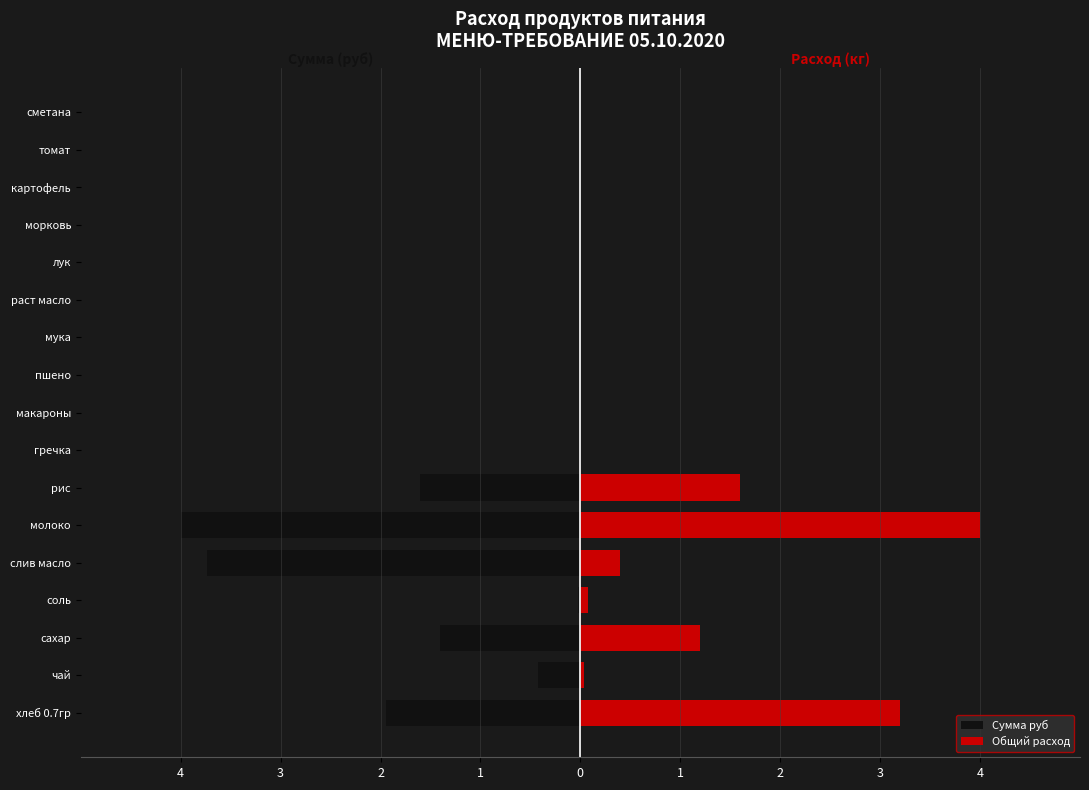

What is the greatest value displayed?

4.0